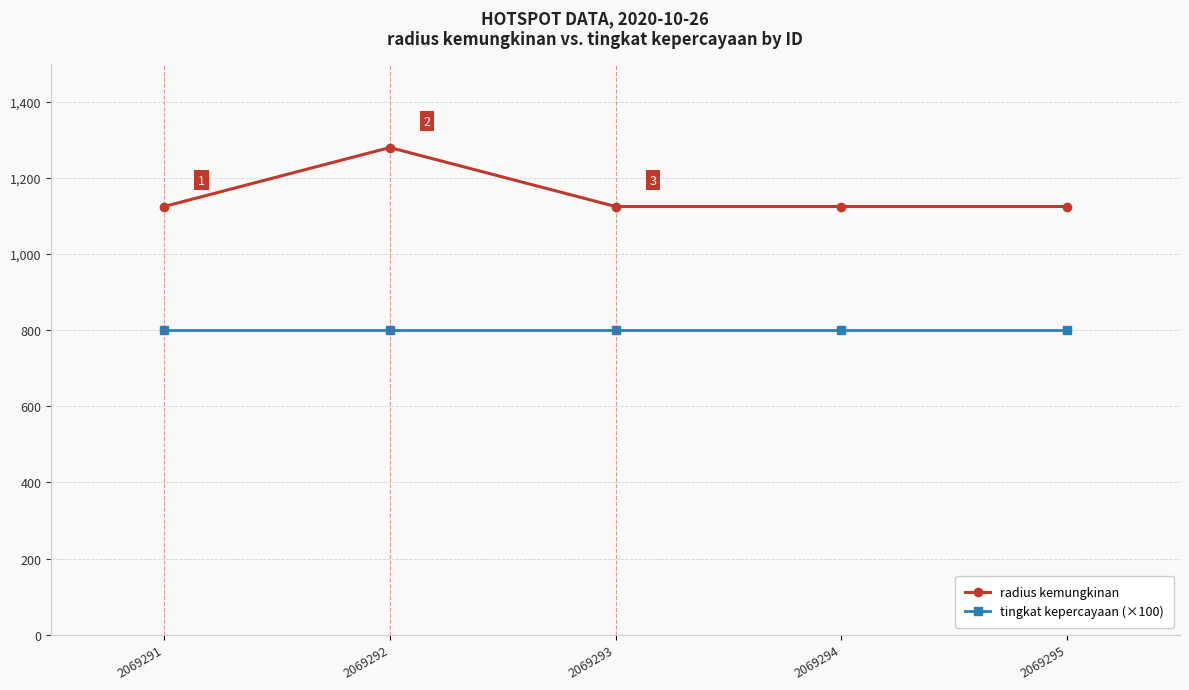

How many lines are shown in the chart?

2